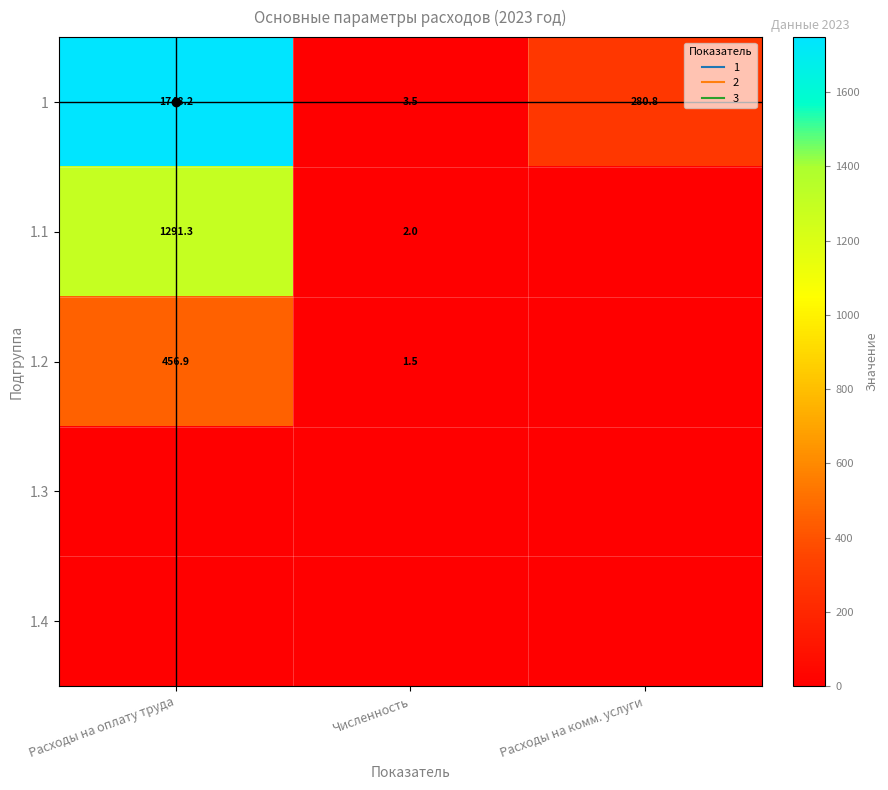

What is the average value of the 1.1 series?

431.1